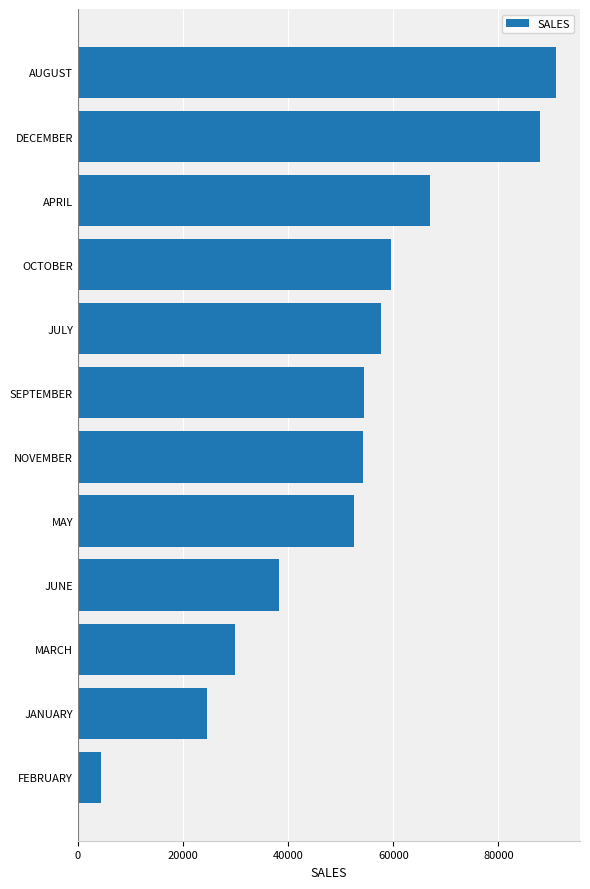

Read the value at NOVEMBER, to the nearest 50.

54200